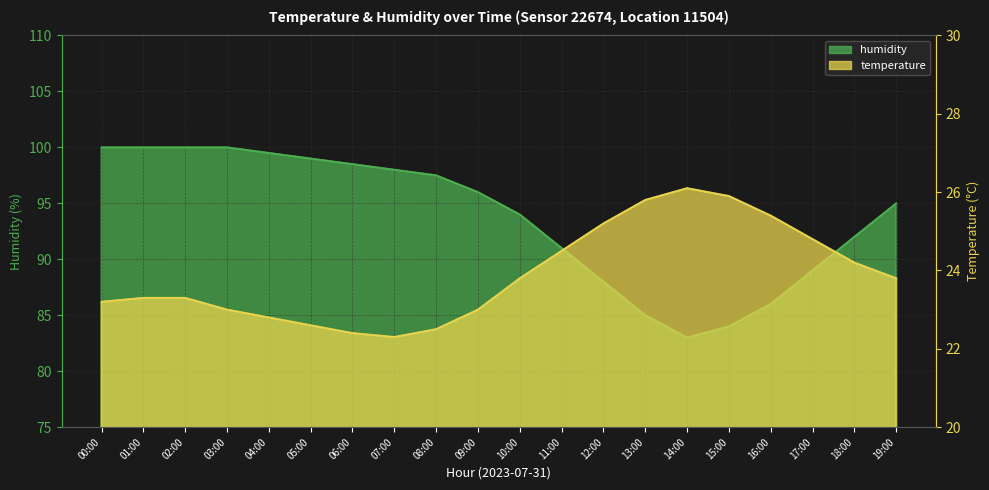

What is the minimum value for humidity?

83.0